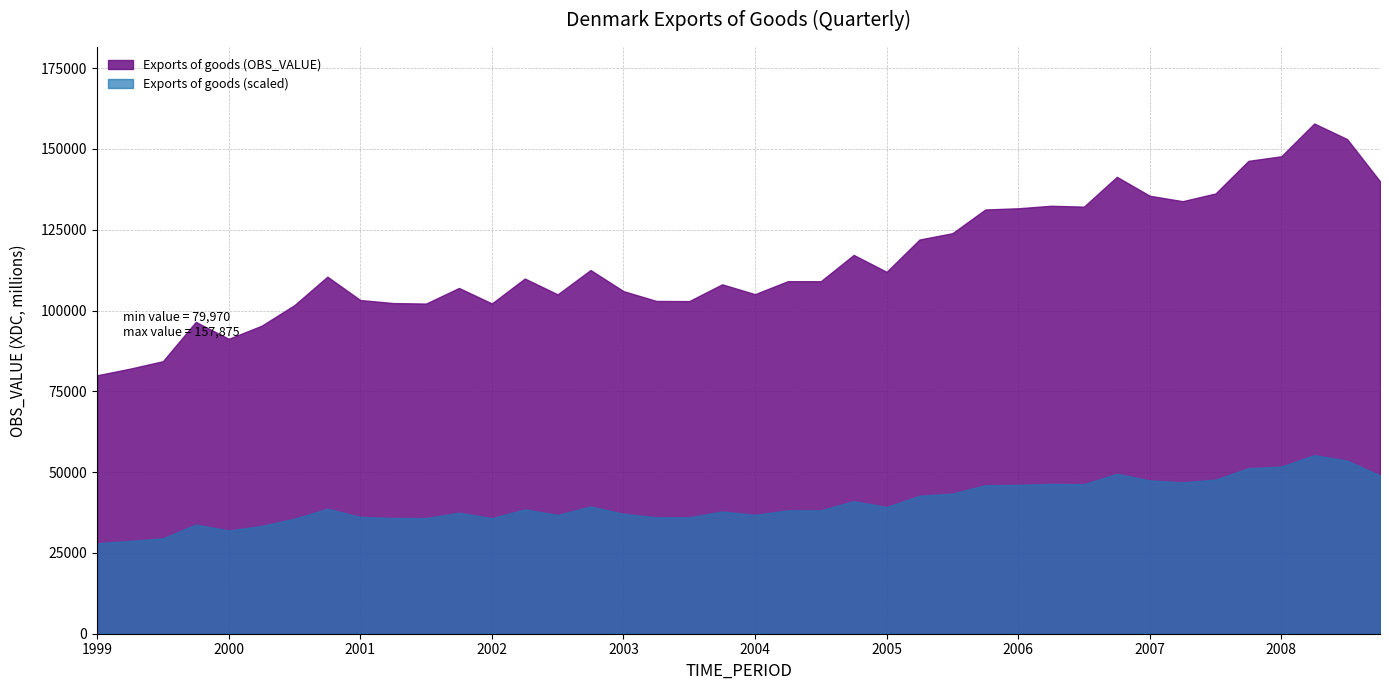

Between 1999-Q3 and 2005-Q4, which is larger?

2005-Q4